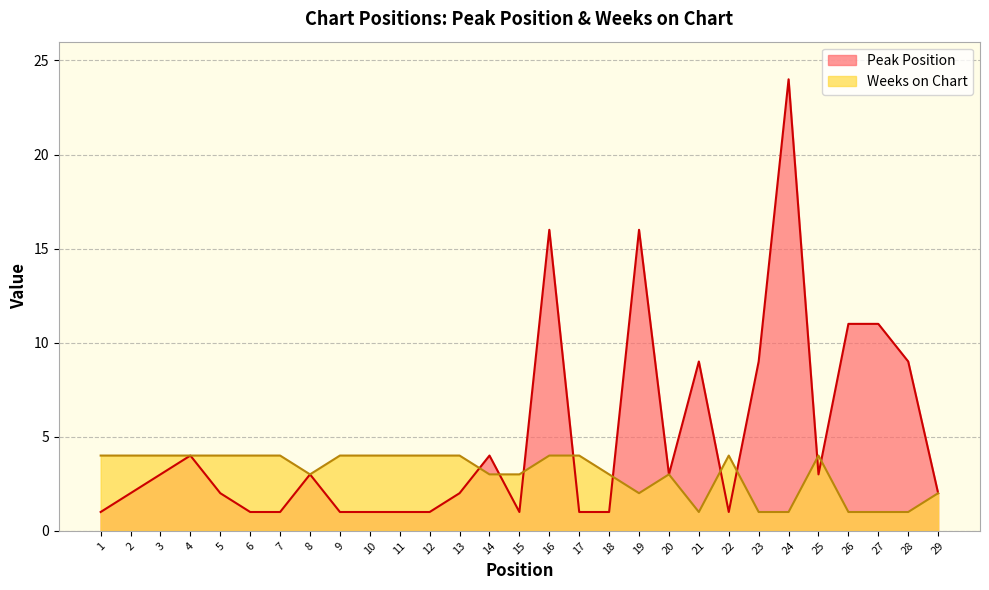

Reading right to left, list all the values displayed in this chart.

Peak Position: 29=2	28=9	27=11	26=11	25=3	24=24	23=9	22=1	21=9	20=3	19=16	18=1	17=1	16=16	15=1	14=4	13=2	12=1	11=1	10=1	9=1	8=3	7=1	6=1	5=2	4=4	3=3	2=2	1=1
Weeks on Chart: 29=2	28=1	27=1	26=1	25=4	24=1	23=1	22=4	21=1	20=3	19=2	18=3	17=4	16=4	15=3	14=3	13=4	12=4	11=4	10=4	9=4	8=3	7=4	6=4	5=4	4=4	3=4	2=4	1=4